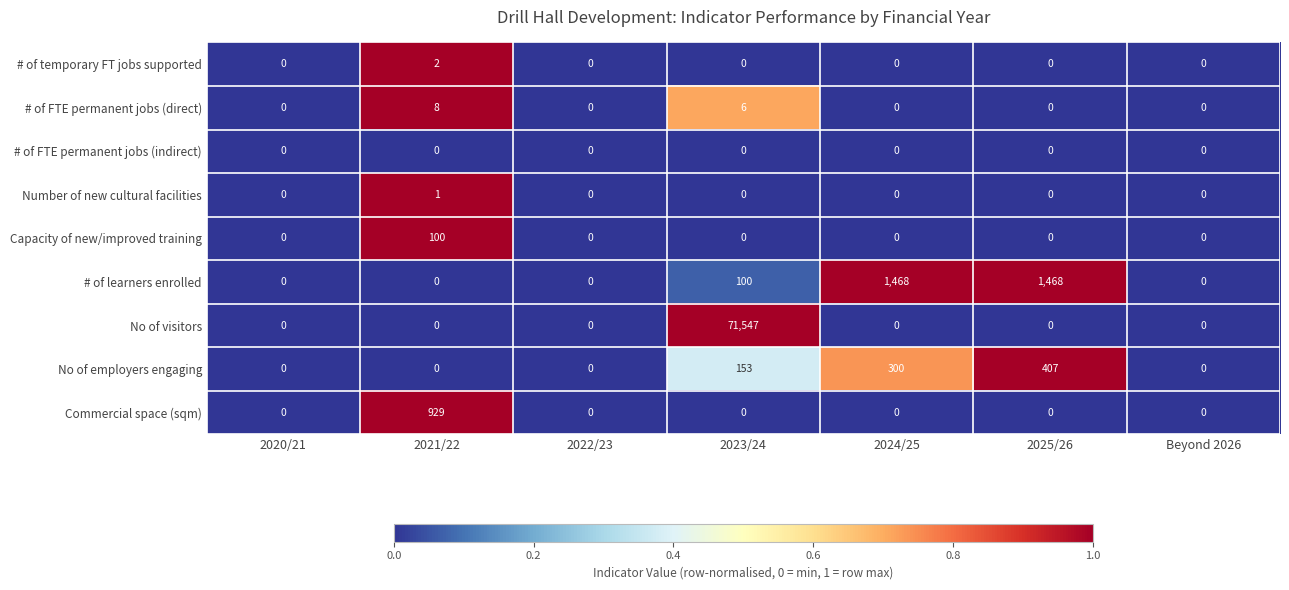

Which series has the largest range (max minus min)?

No of visitors